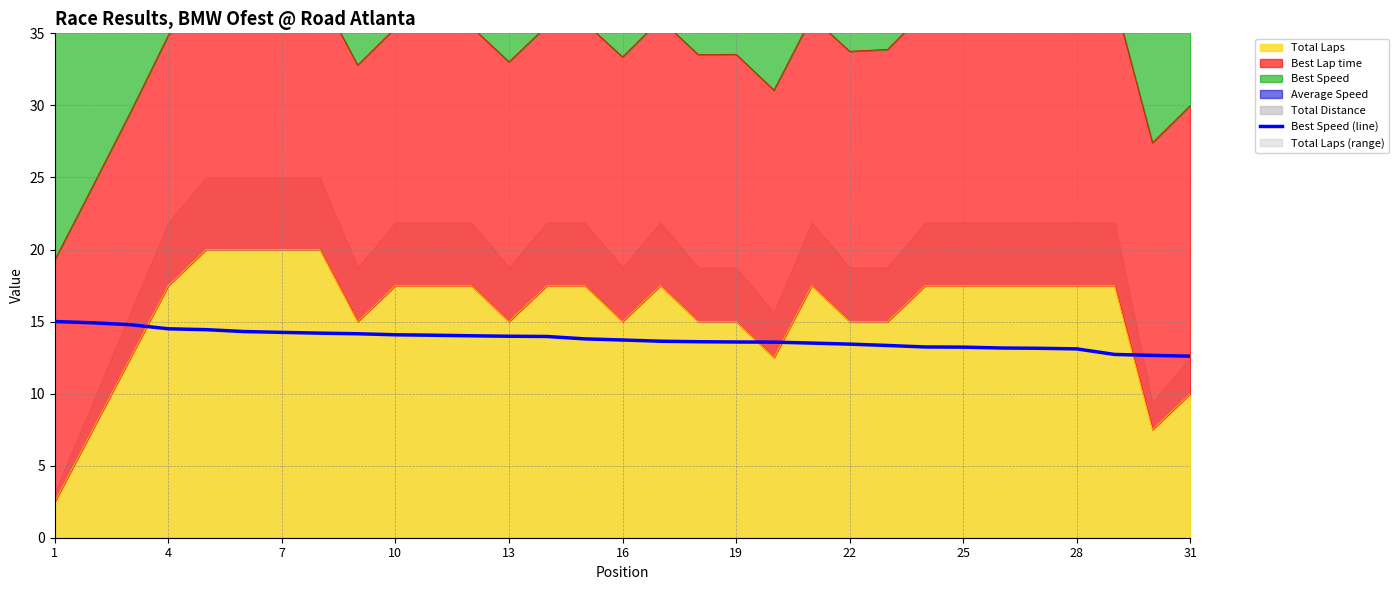

Does the chart have visible grid lines?

Yes